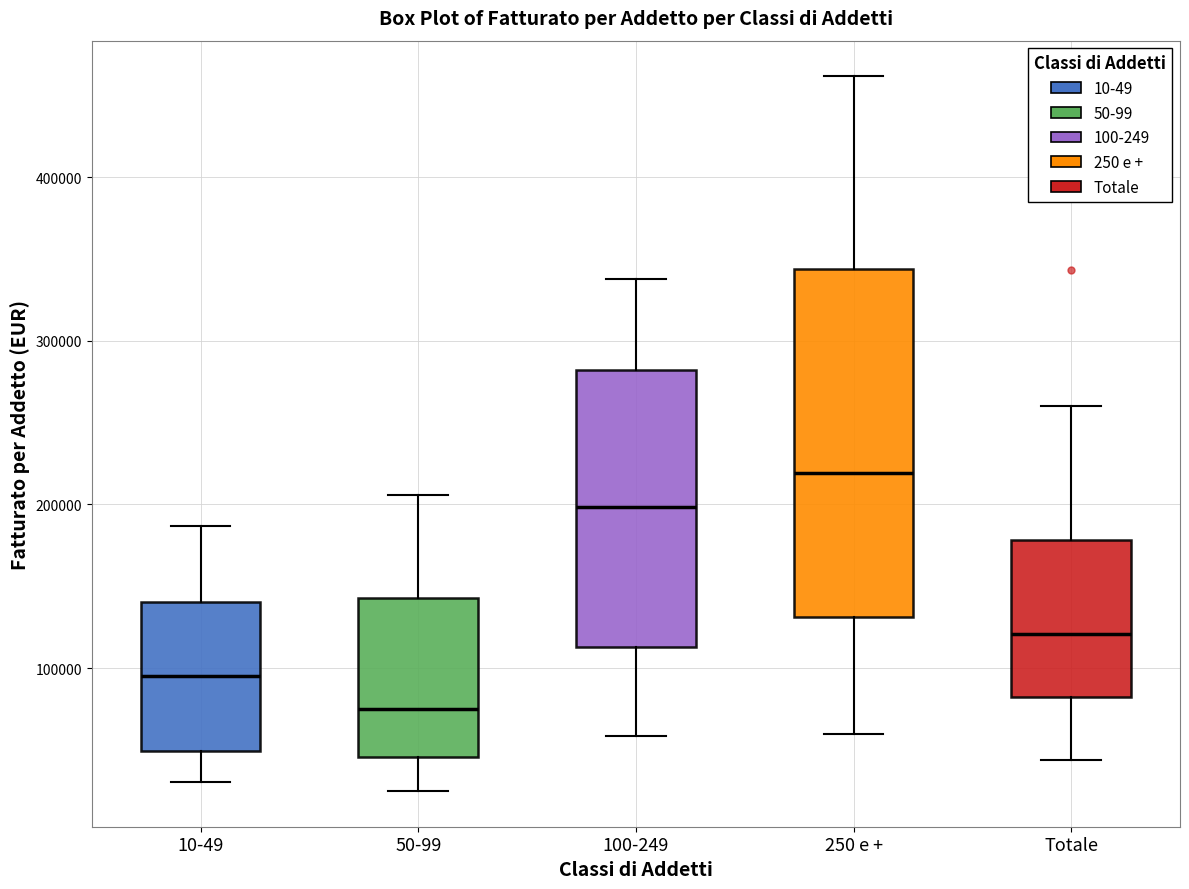

Reading left to right, read every box against the y-axis: the position of its median line, the range the box covers, and the ends of its whiskers. The values are not printed on the chart, so give them approximately, as read against the axis.

10-49: median 100000, box 50000 to 140000, whiskers 30000 to 190000
50-99: median 70000, box 50000 to 140000, whiskers 20000 to 210000
100-249: median 200000, box 110000 to 280000, whiskers 60000 to 340000
250 e +: median 220000, box 130000 to 340000, whiskers 60000 to 460000
Totale: median 120000, box 80000 to 180000, whiskers 40000 to 260000